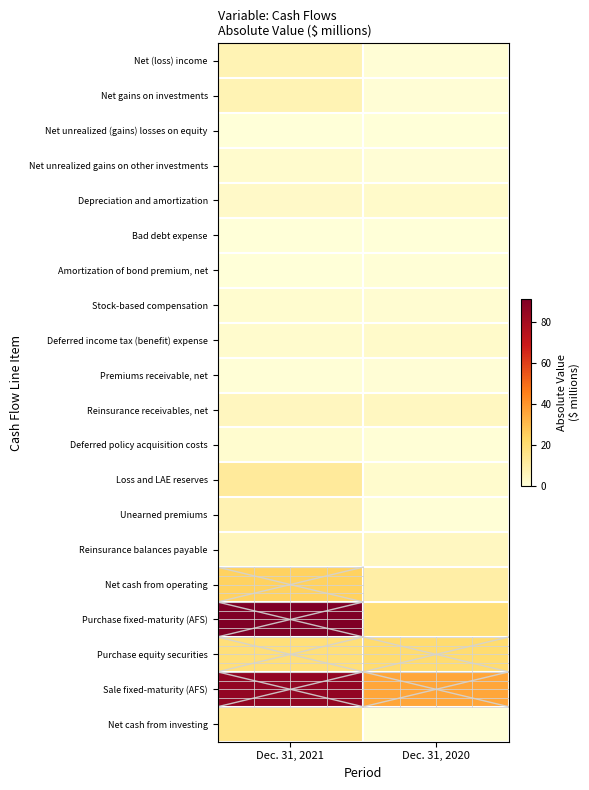

At which category does the chart reach its peak across all series?

Dec. 31, 2021